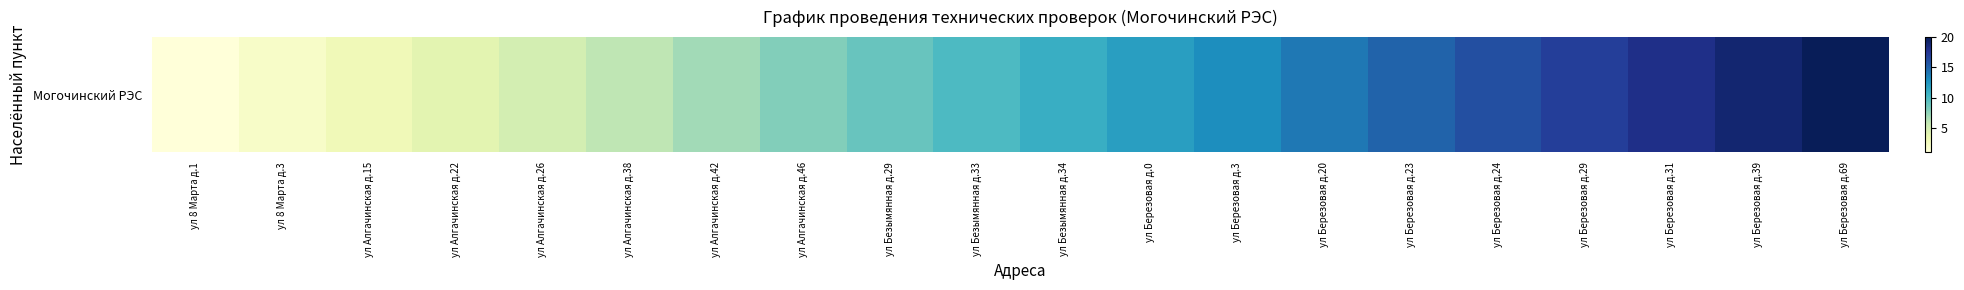

Reading right to left, list all the values displayed in this chart.

20	19	18	17	16	15	14	13	12	11	10	9	8	7	6	5	4	3	2	1